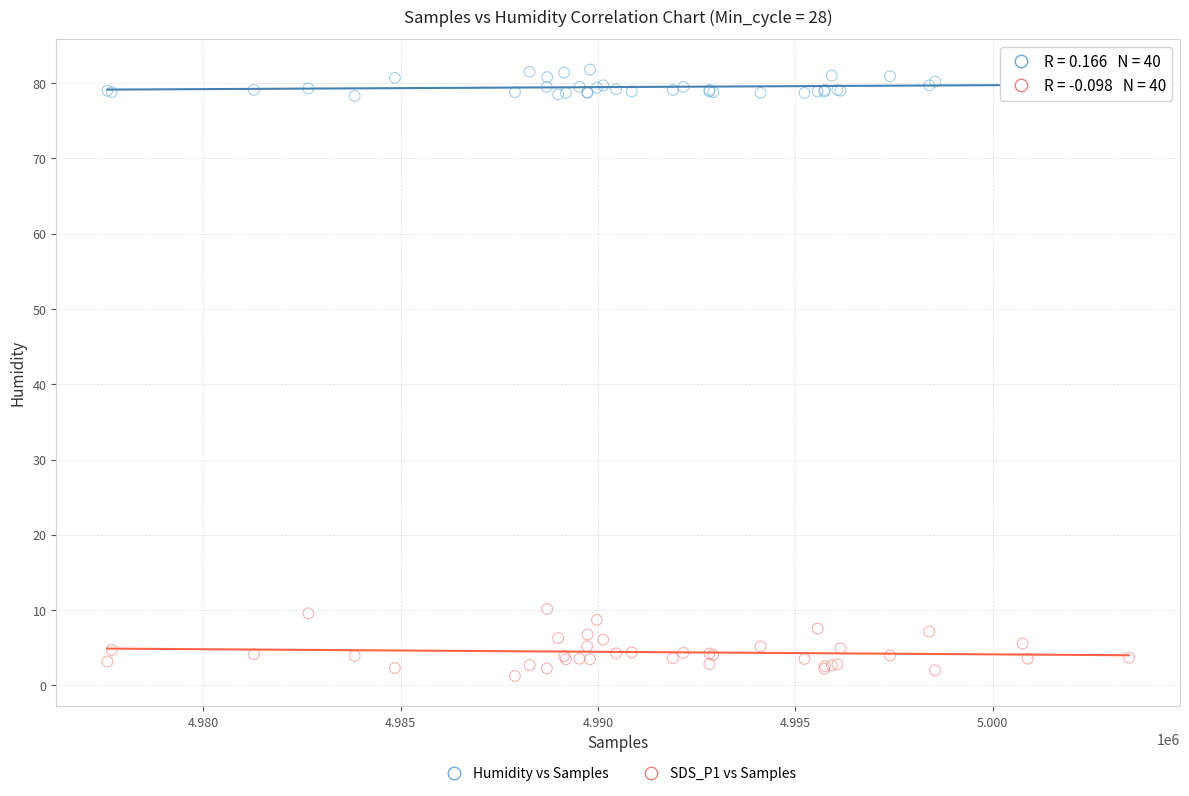

What is the X range (max minus min) for the scatter plot?

25881.0